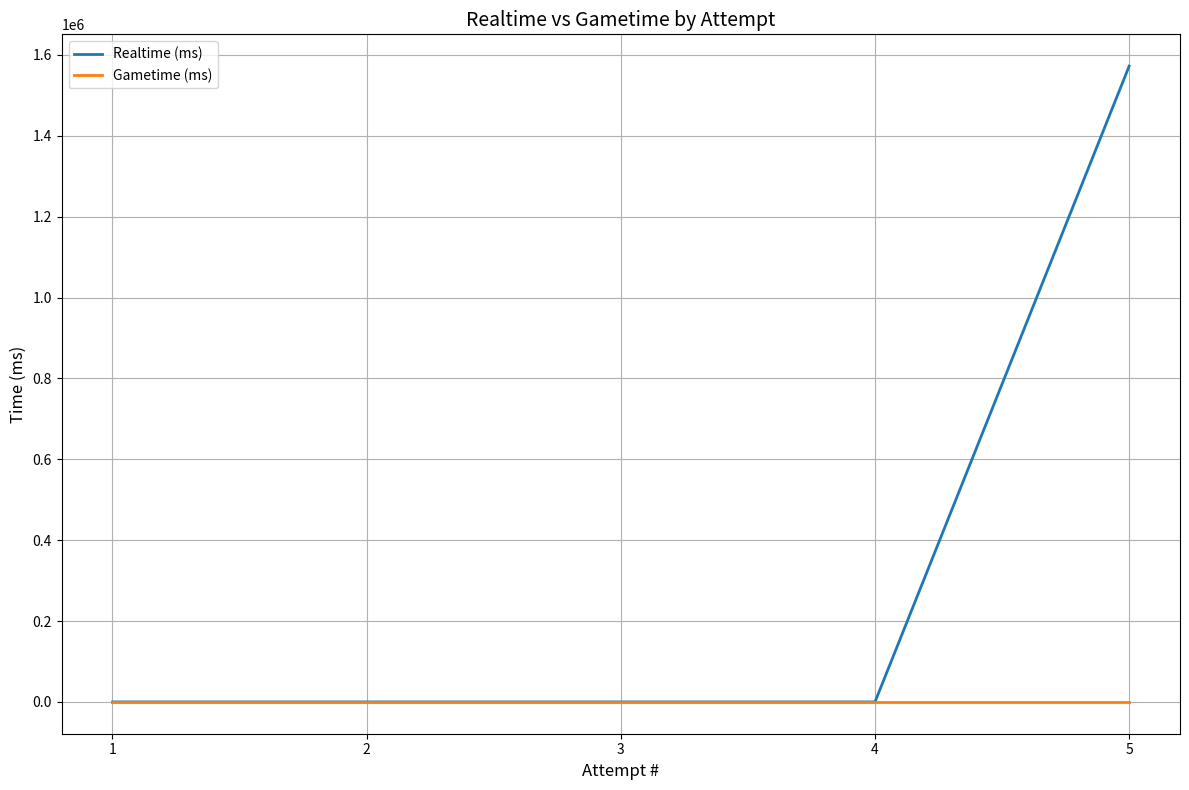

What is the maximum value shown in the chart?

1572154